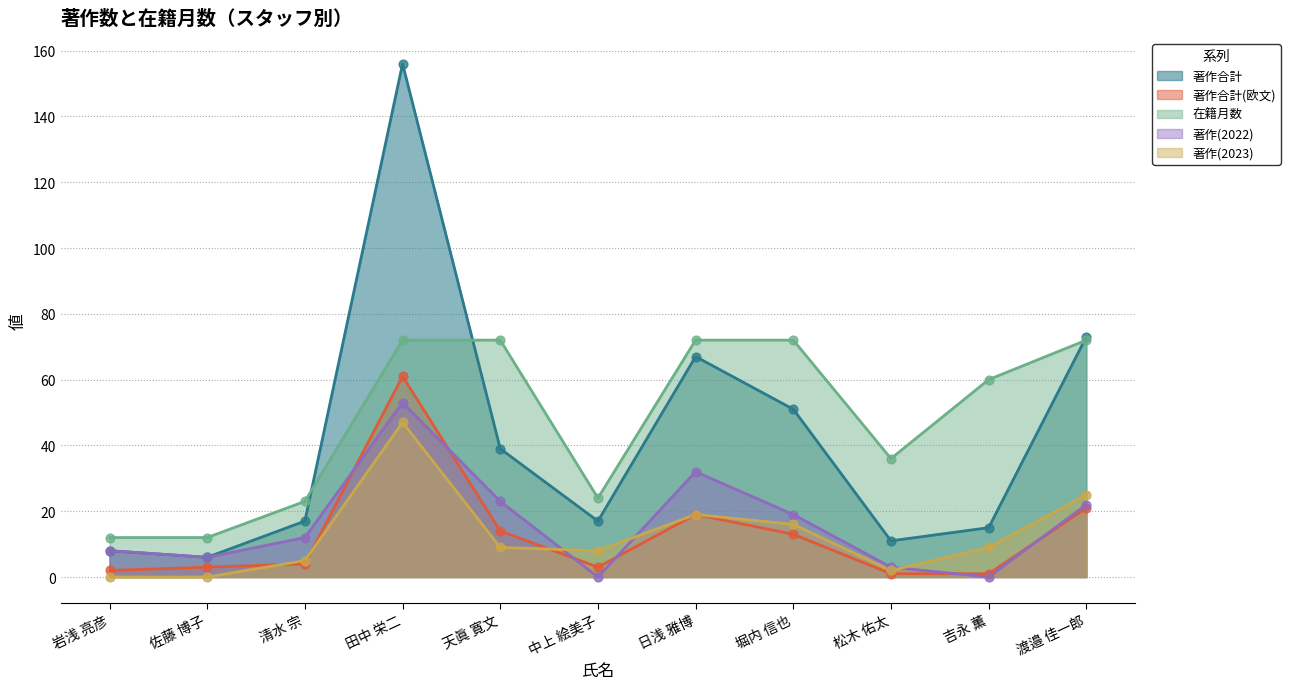

Which series contains the highest Y value?

著作合計